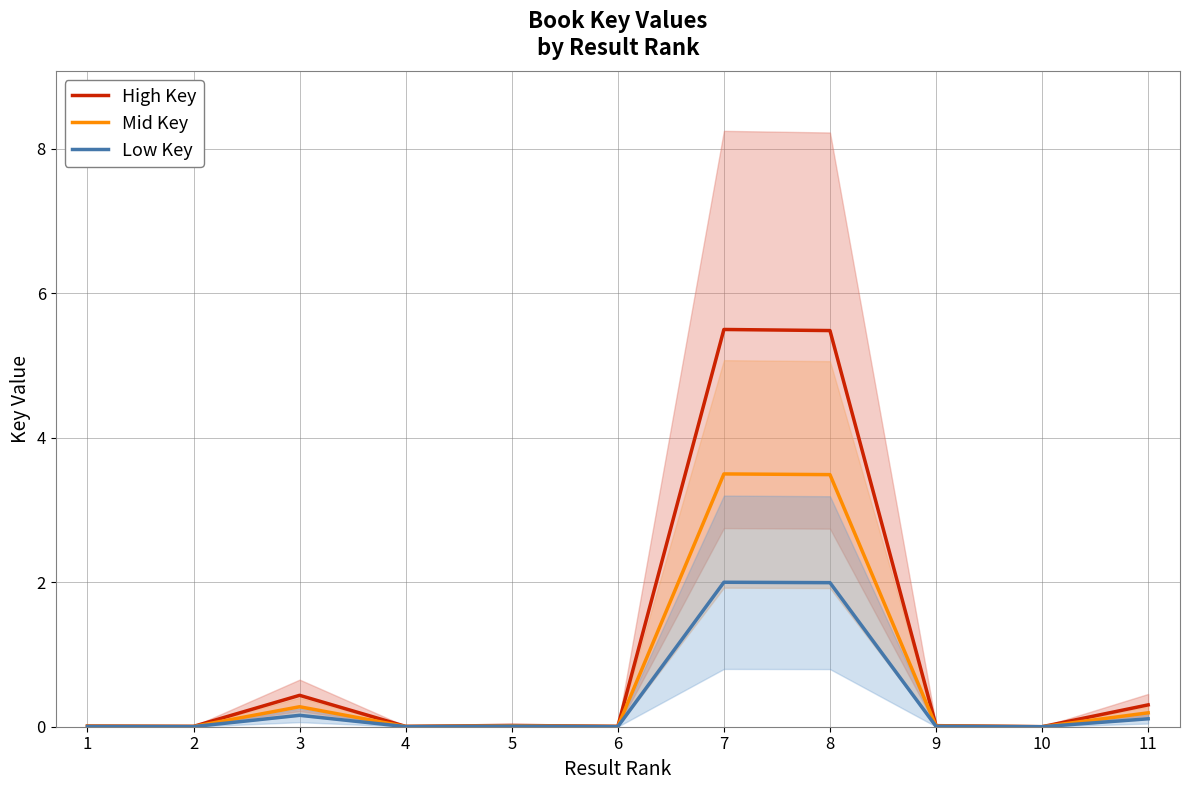

True or false: Mid Key and Low Key intersect in this chart.

False